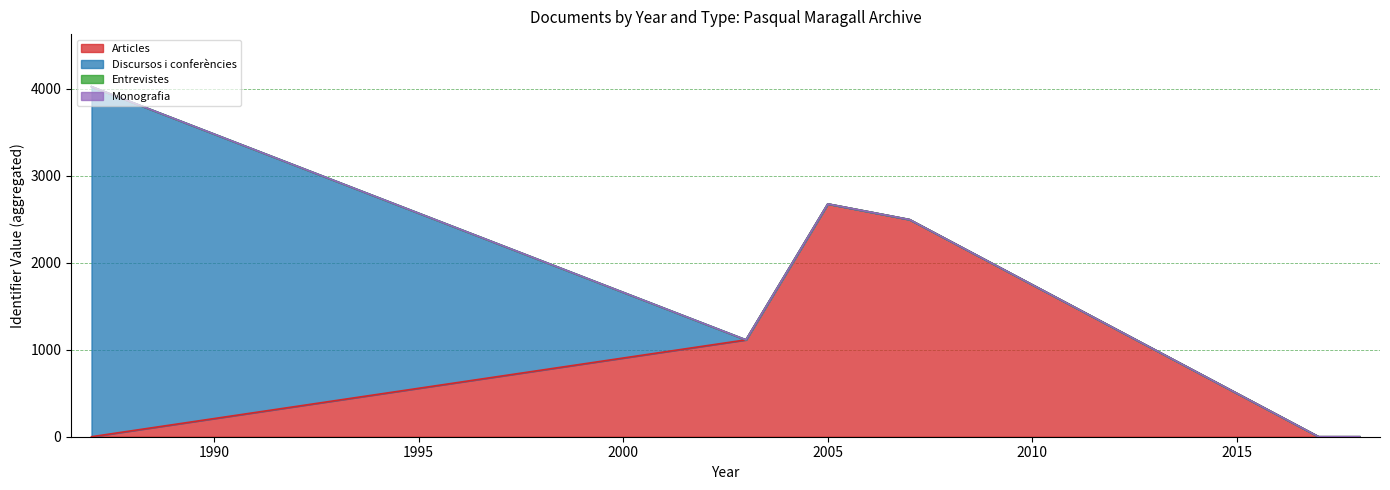

What are all the series names shown in the legend?

Articles, Discursos i conferències, Entrevistes, Monografia